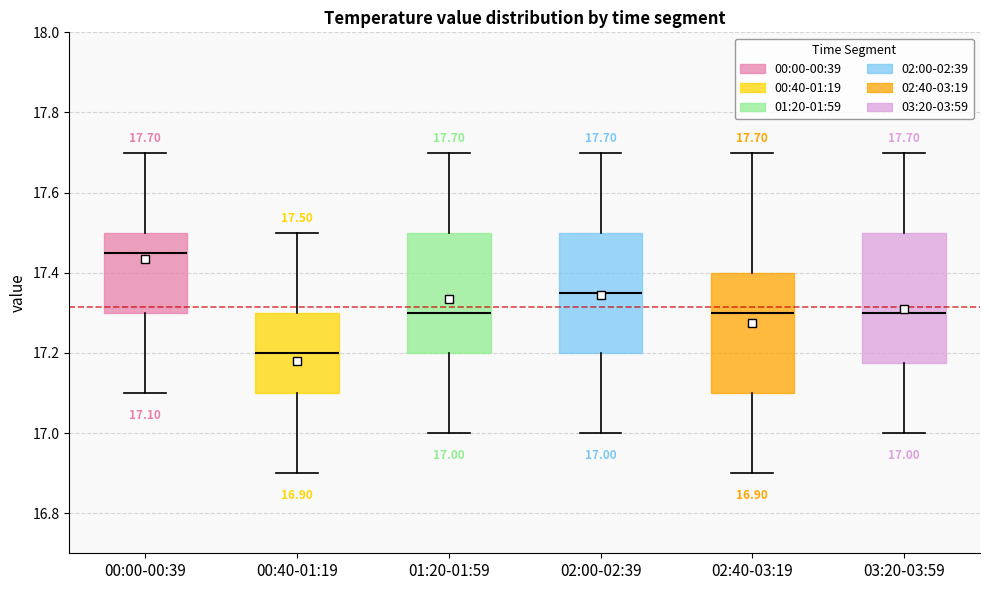

Comparing the boxes themselves (not the whiskers), which one is the tallest?

03:20-03:59